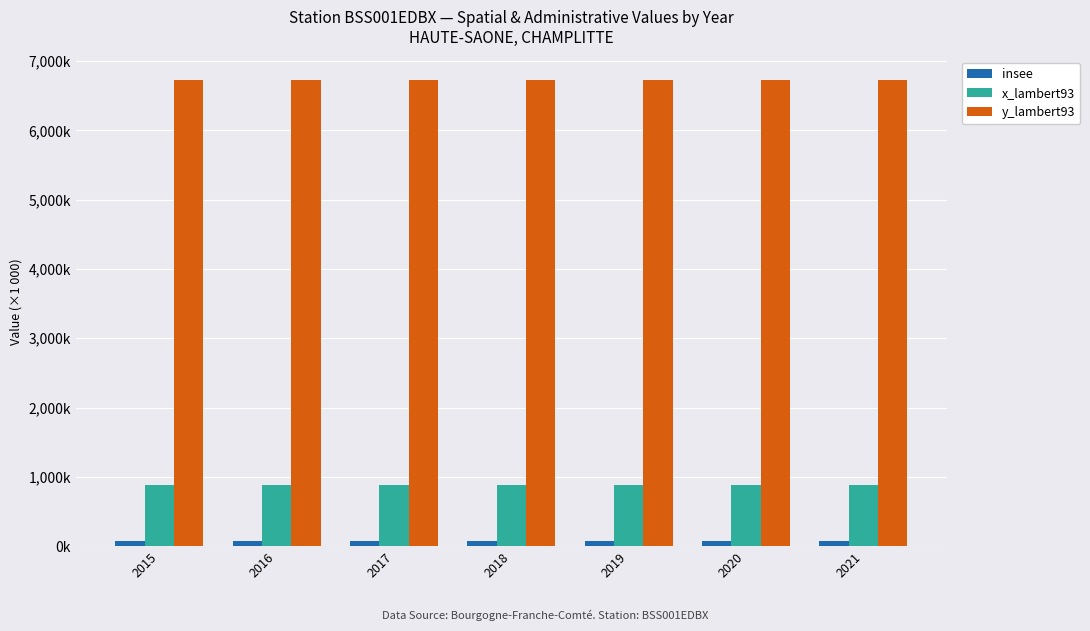

The value of x_lambert93 at 2015 is 1437.0. True or false?

False